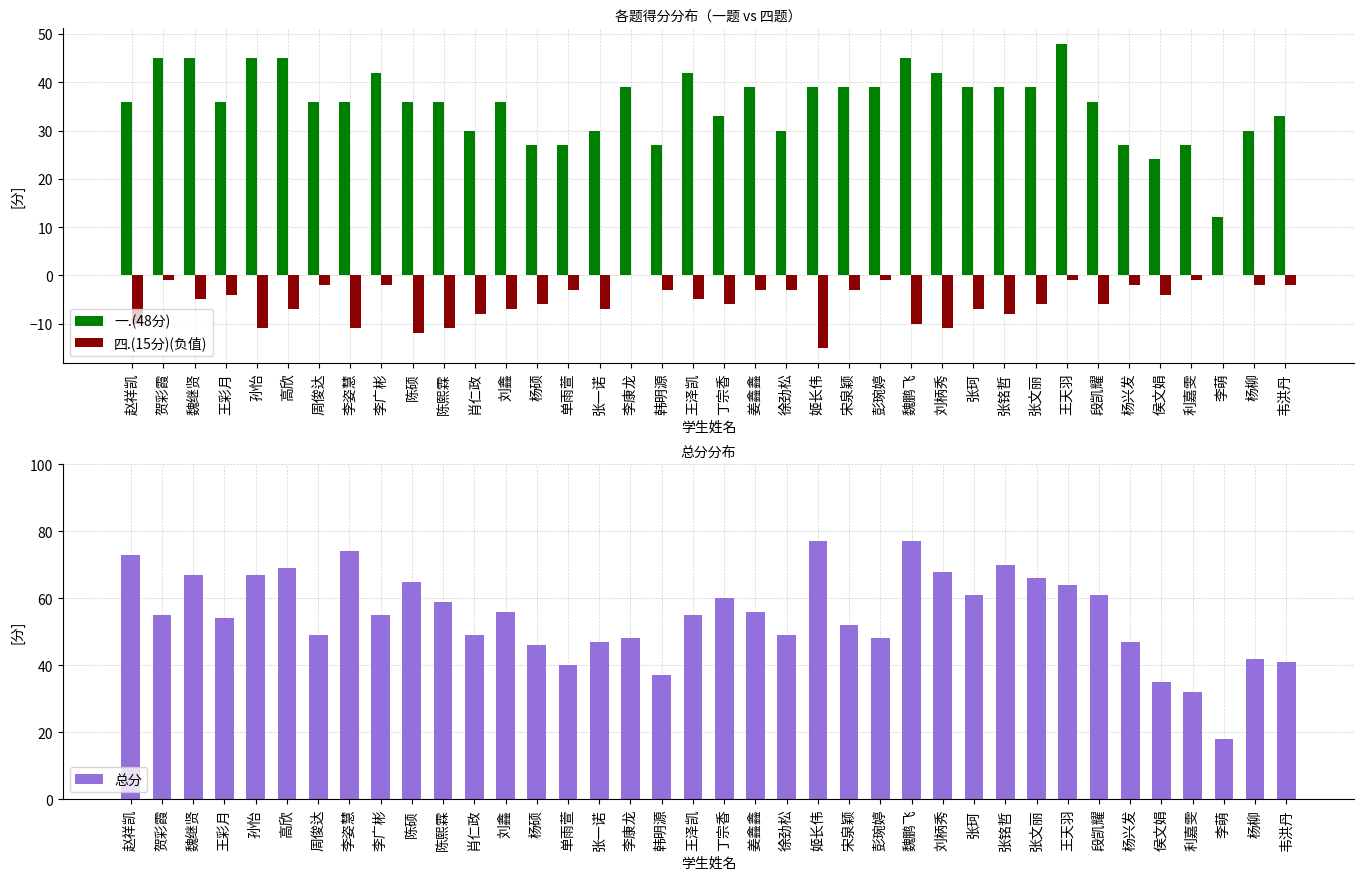

Is it true that 四.(15分)(负值) equals -1 at 徐劲松?

False